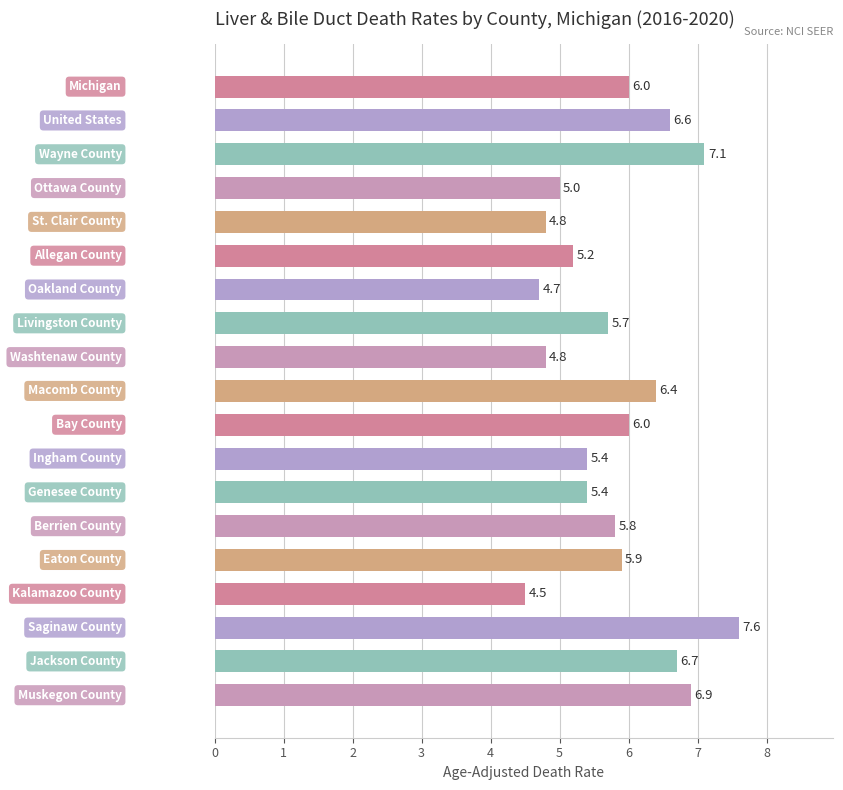

How many bars are there in total?

19